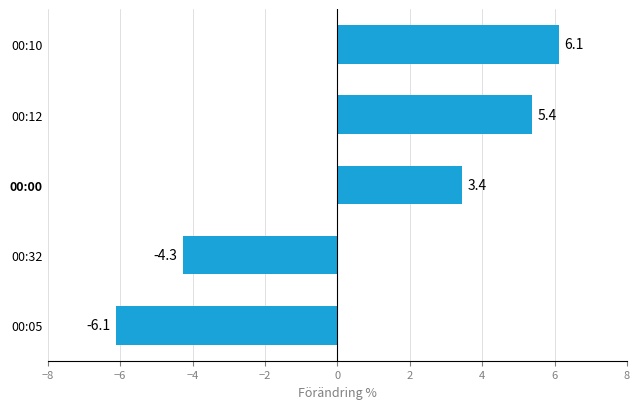

Between 00:12 and 00:00, which is larger?

00:12